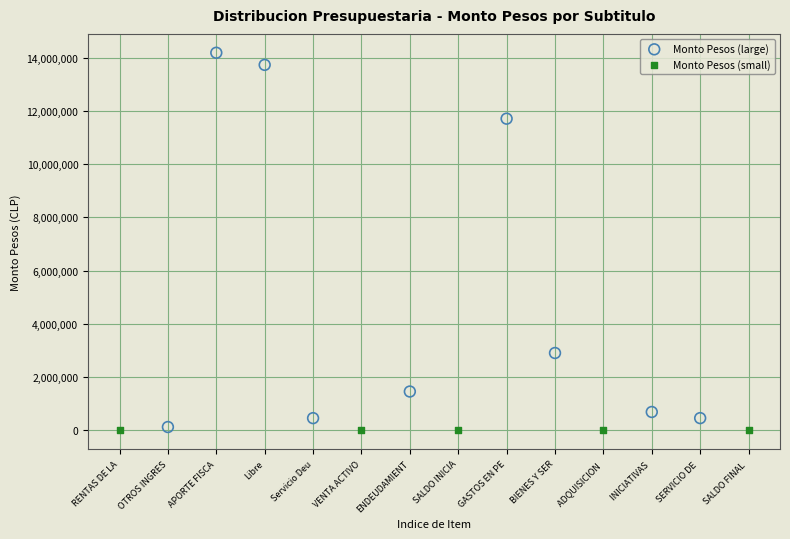

Which series contains the highest Y value?

Monto Pesos (large)